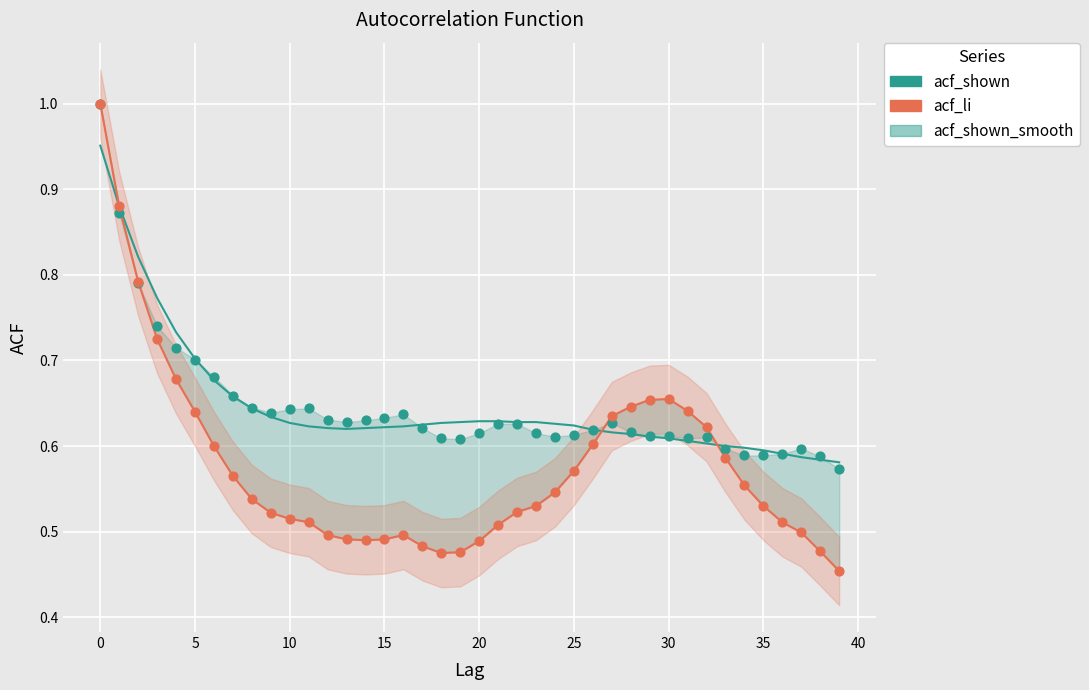

Is the value of acf_li line at 23 greater than the value of acf_shown at 30?

No